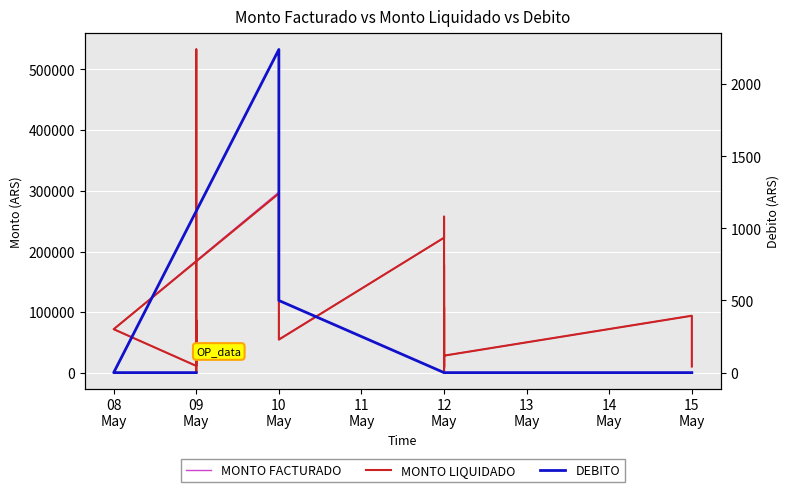

At 09
May, list the series in order from largest to smallest.

MONTO FACTURADO, MONTO LIQUIDADO, DEBITO